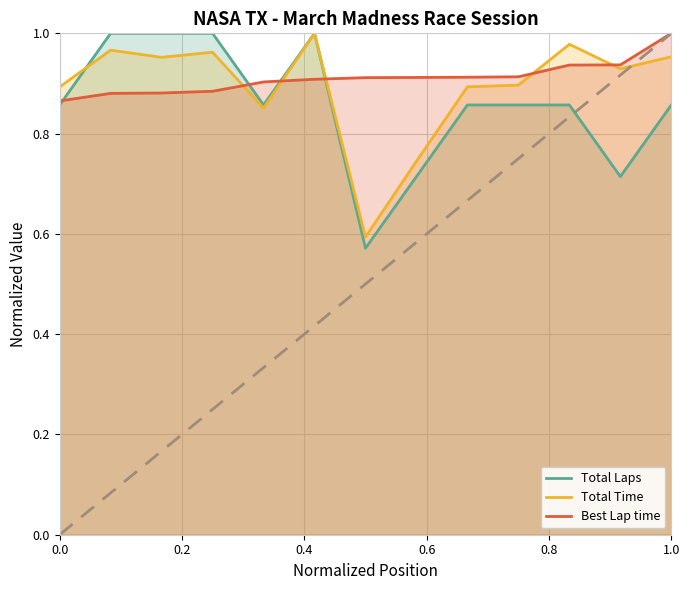

True or false: Total Time has more than 0 points higher than both neighbors.

True